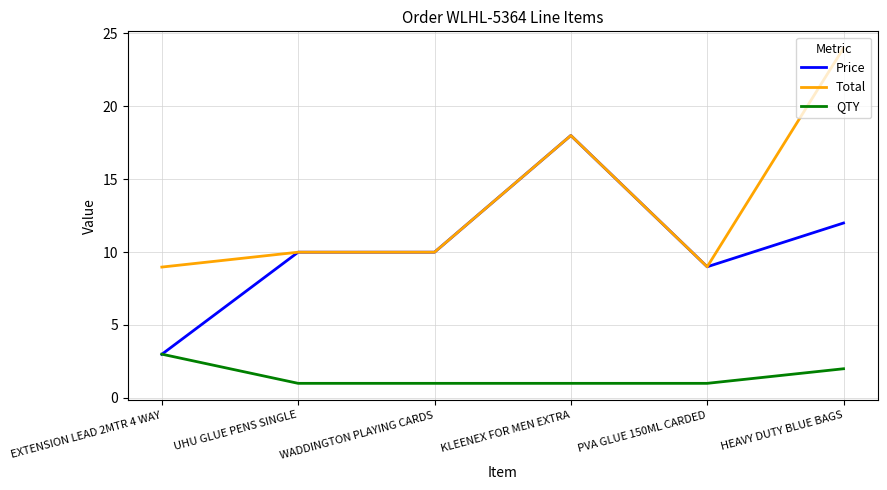

True or false: Total and QTY intersect in this chart.

False